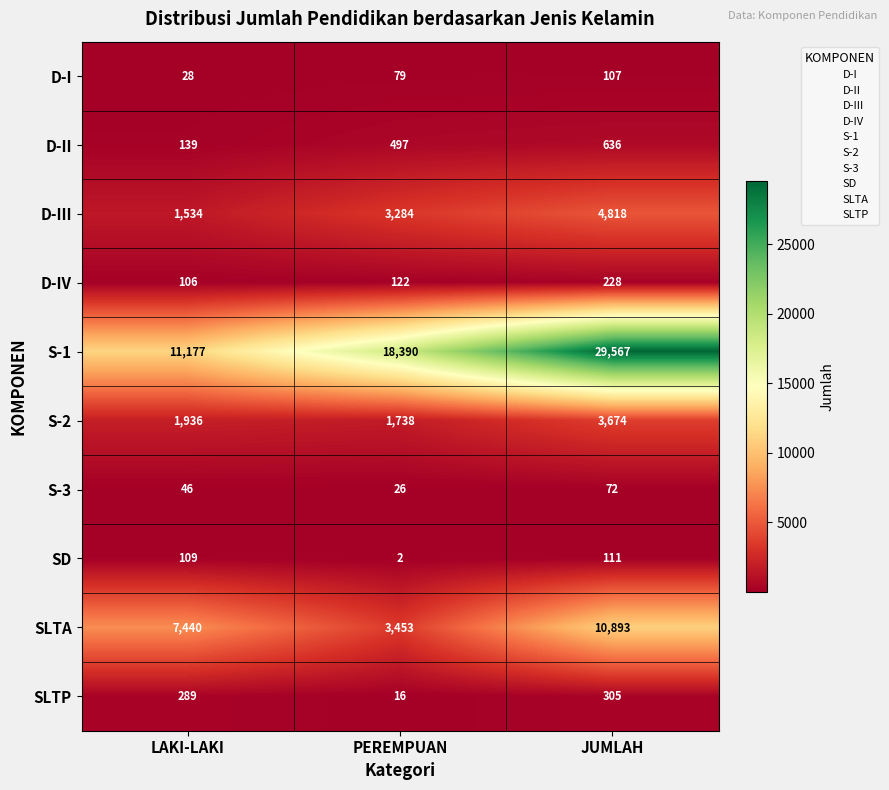

What value does the S-2 series have at JUMLAH?

3674